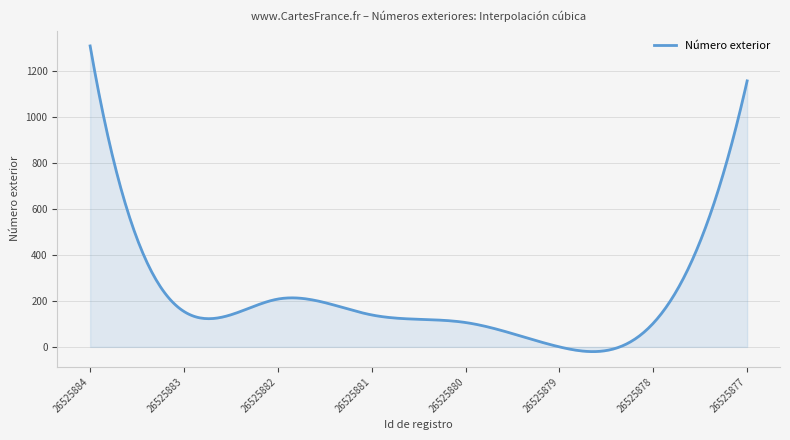

What is the difference between the maximum and minimum values?

1329.5